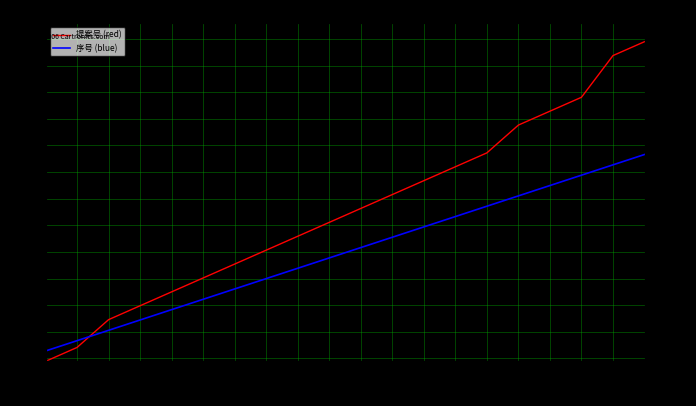

How many intersections are there between 提案号 (red) and 序号 (blue)?

1